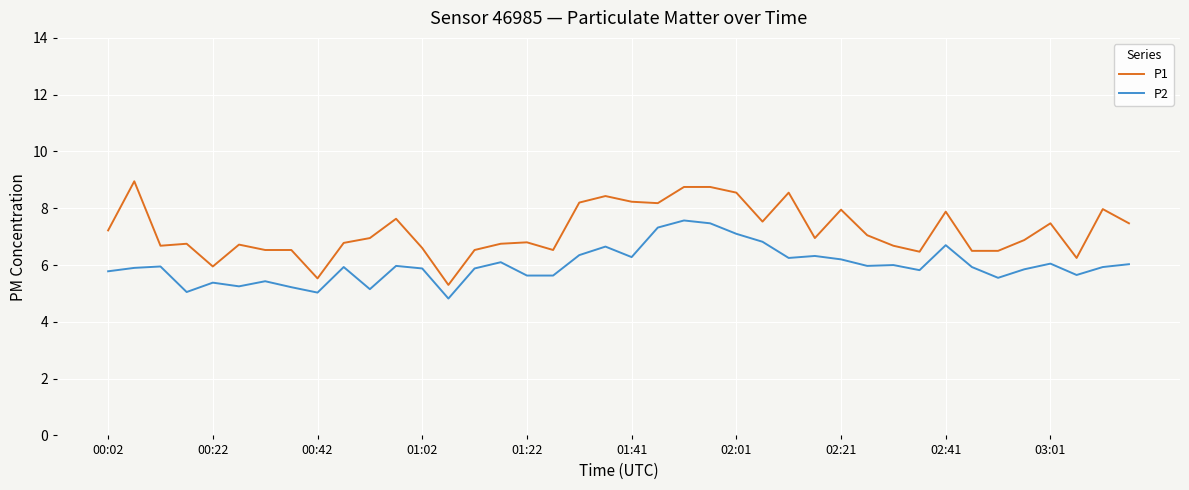

Rank the series by their maximum value, from highest to lowest.

P1, P2